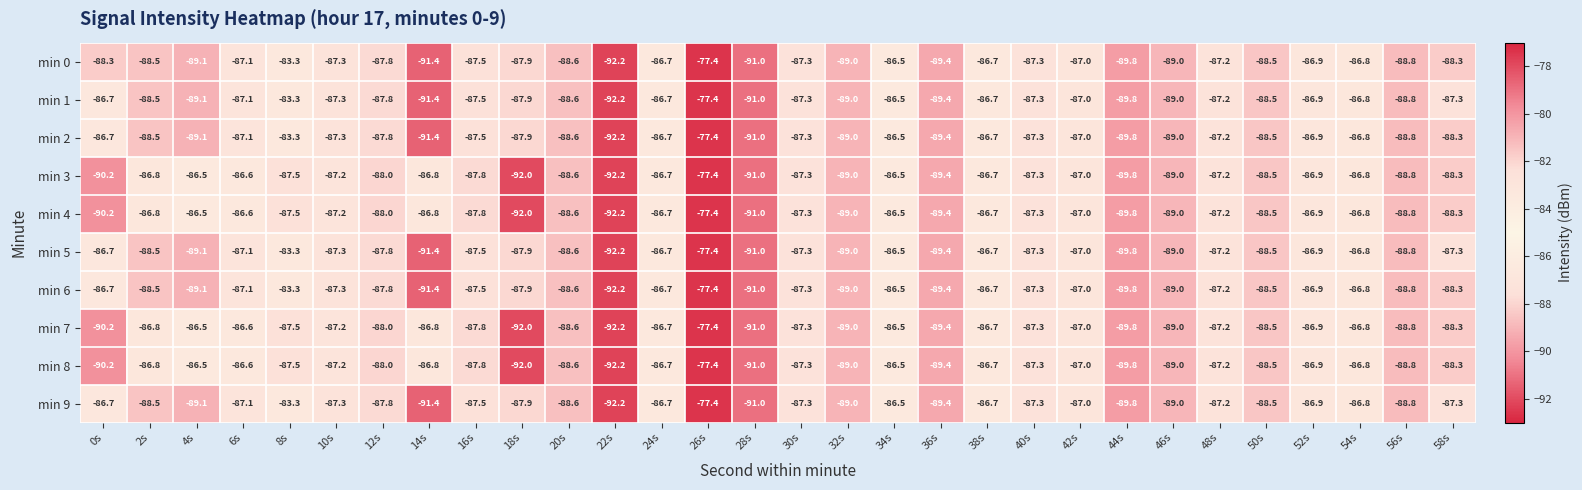

True or false: min 6 has a value of -125.8 at 0s.

False